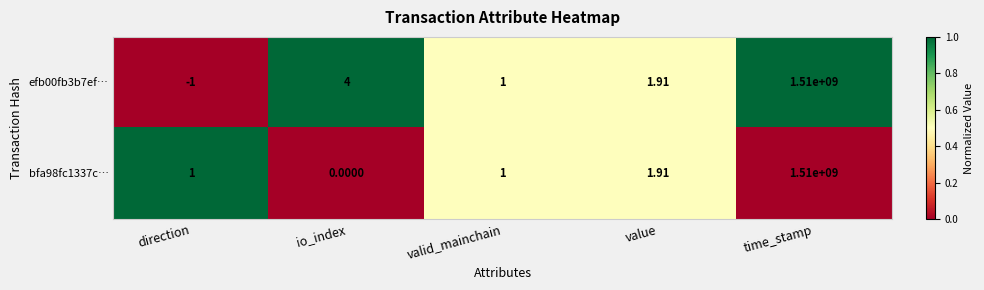

List the labels in order of efb00fb3b7ef… value, smallest first.

direction, valid_mainchain, value, io_index, time_stamp